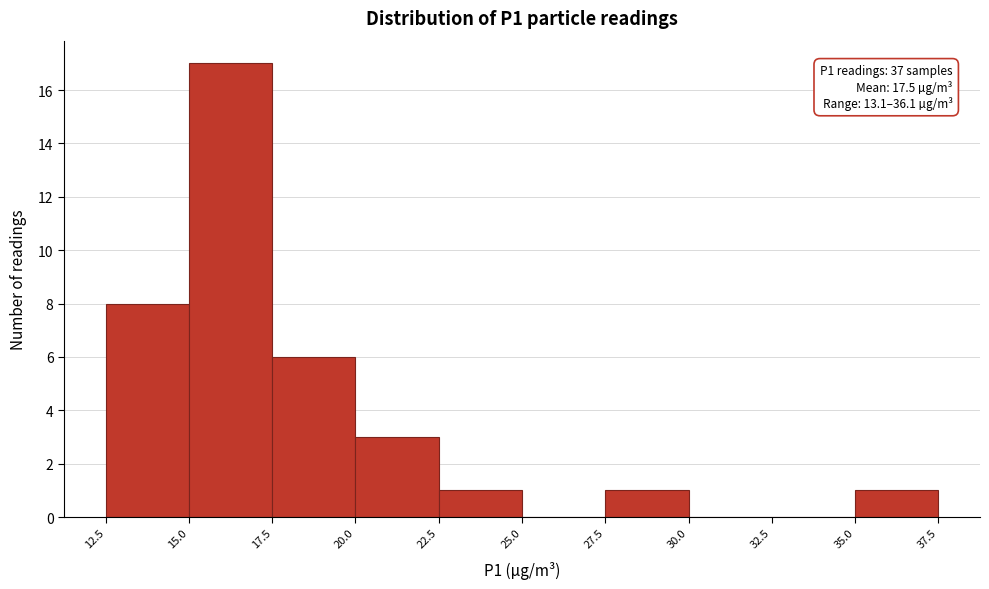

Over which range of the x-axis is the bar tallest?

15.0 to 17.5